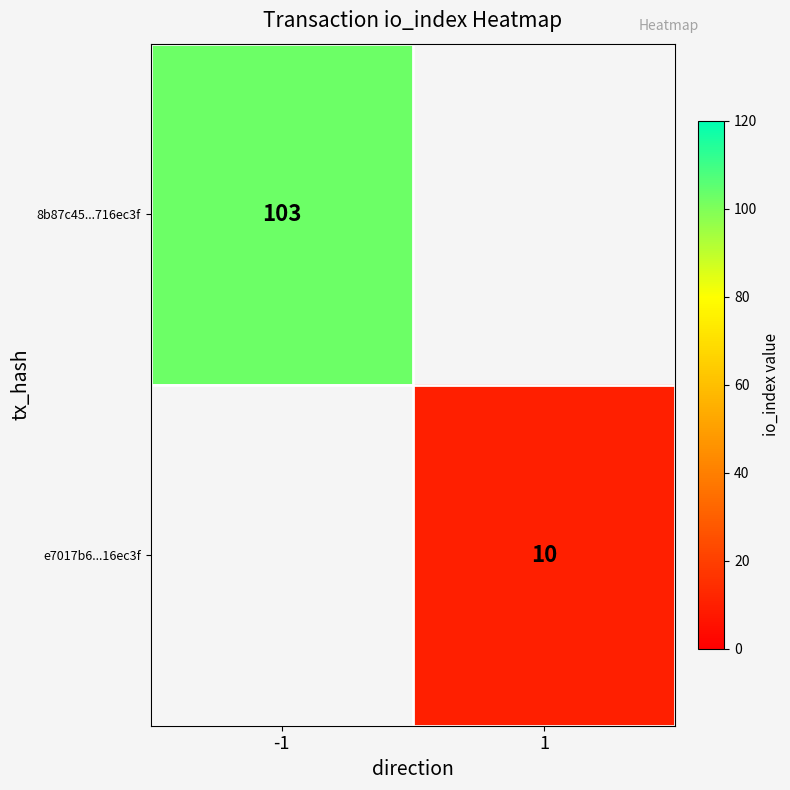

True or false: e7017b6...16ec3f has a value of 10 at 1.

True